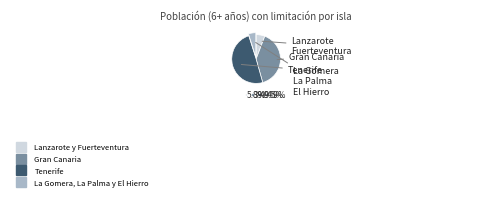

Rank the categories by value from lowest to highest.

La Gomera, La Palma y El Hierro, Lanzarote y Fuerteventura, Gran Canaria, Tenerife